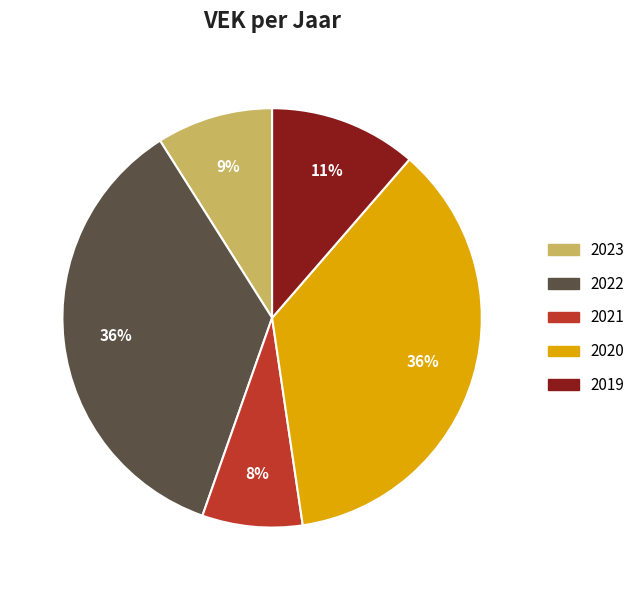

To the nearest percent, what percentage of the pie is 2020?

36%